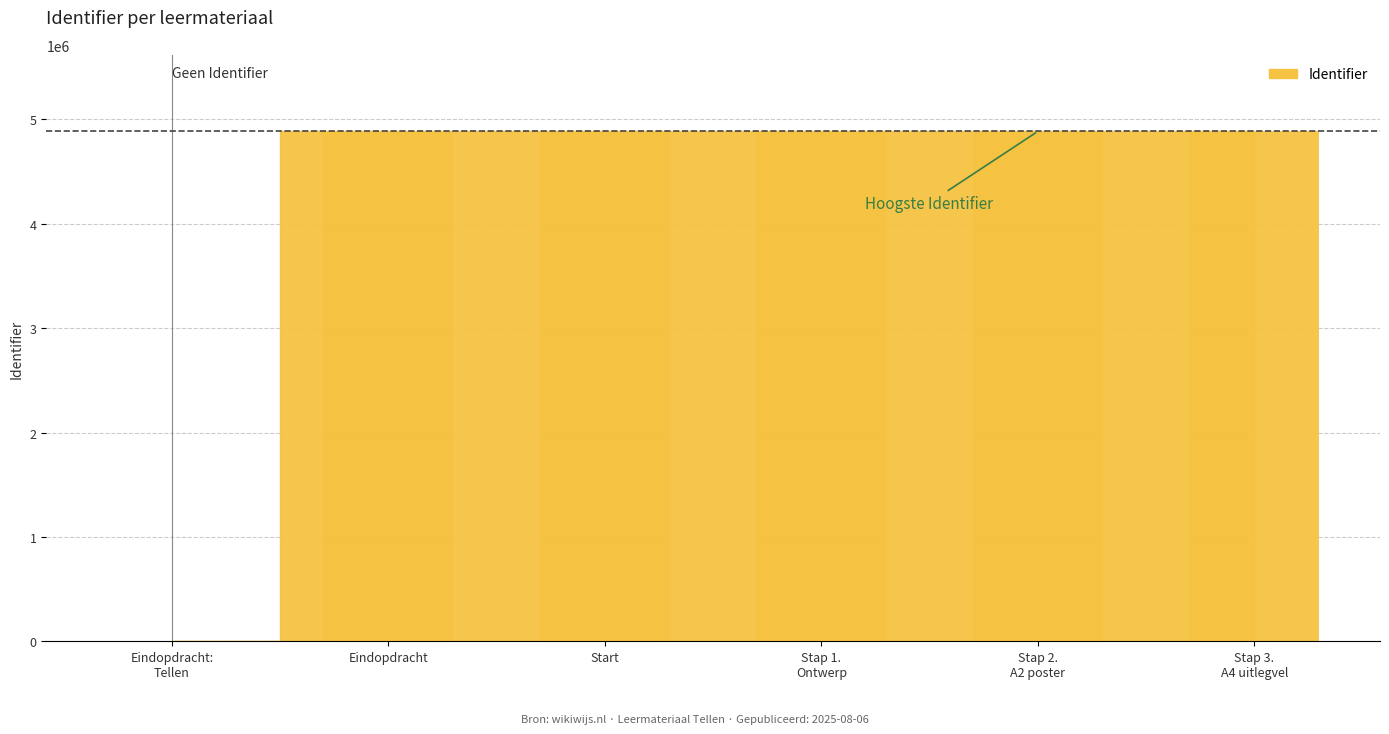

What is the maximum value shown in the chart?

4886325